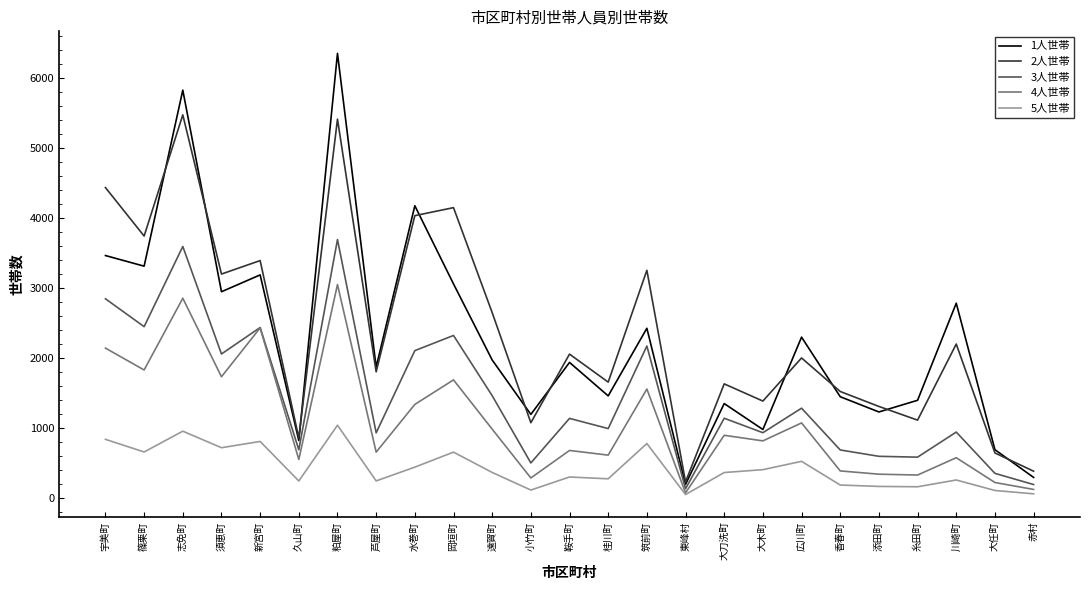

Rank the series at 志免町 from lowest to highest value.

5人世帯, 4人世帯, 3人世帯, 2人世帯, 1人世帯